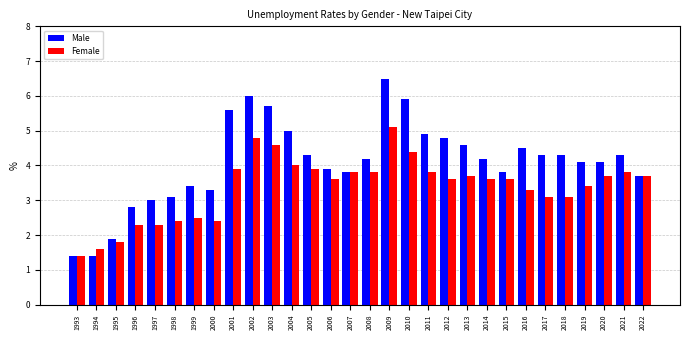

At how many categories does at least one series exceed 4?

18